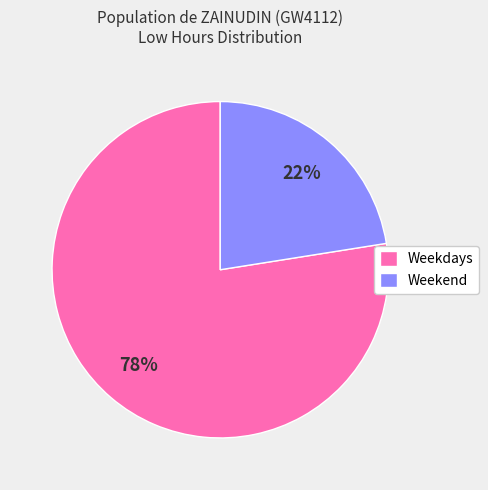

The Weekend slice represents 22% of the pie. True or false?

True